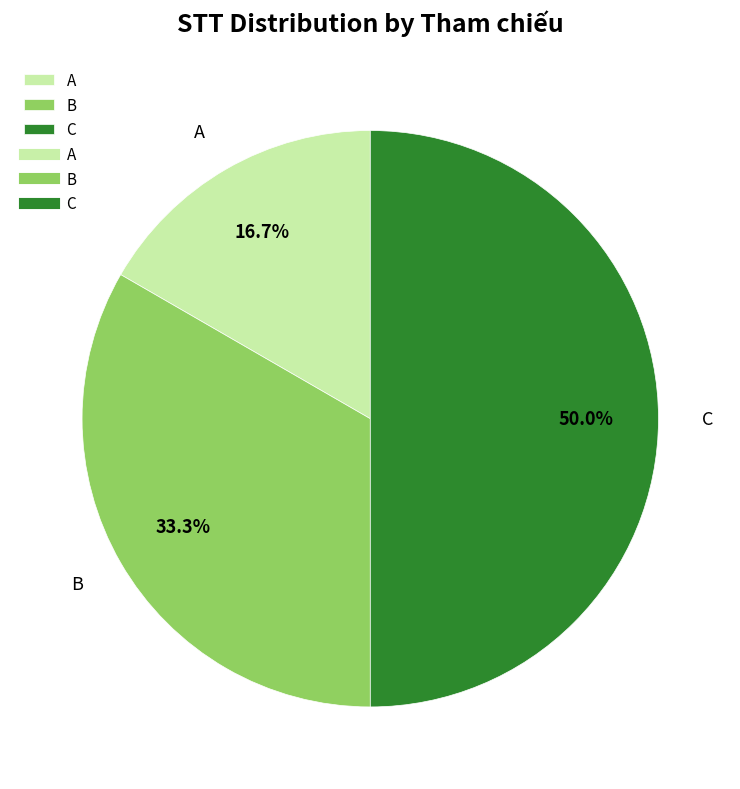

Does A represent more than half of the total?

No